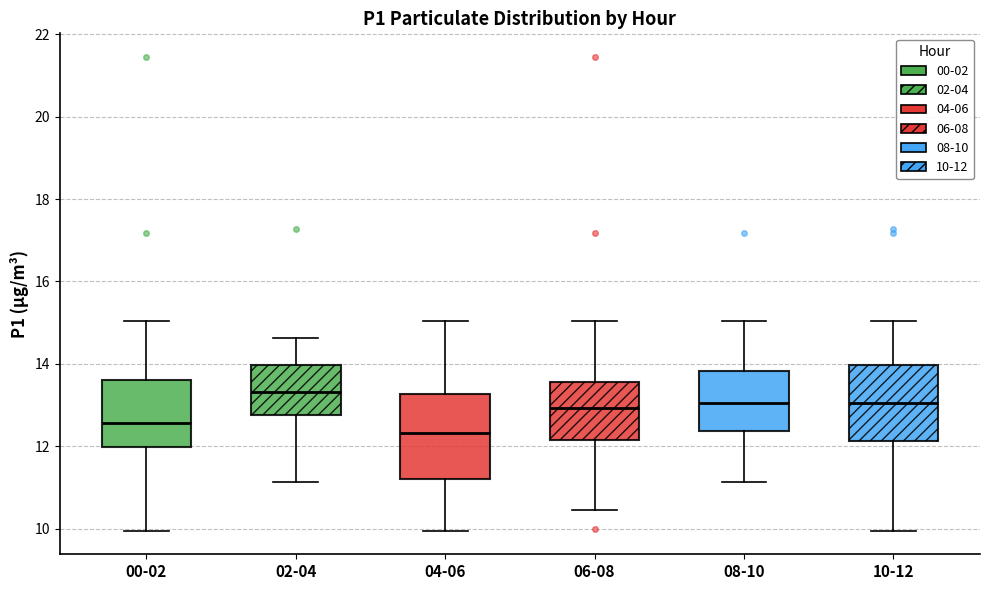

Which box is the tallest, from its lower edge to its upper edge?

04-06